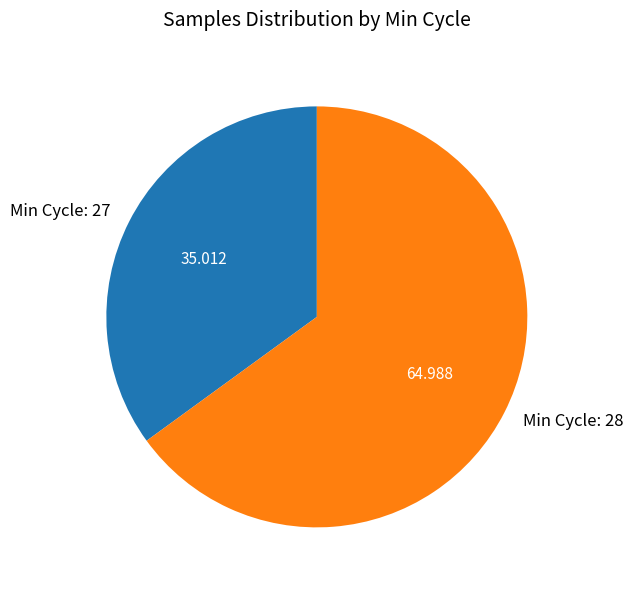

Is there any slice that represents more than half of the pie?

Yes